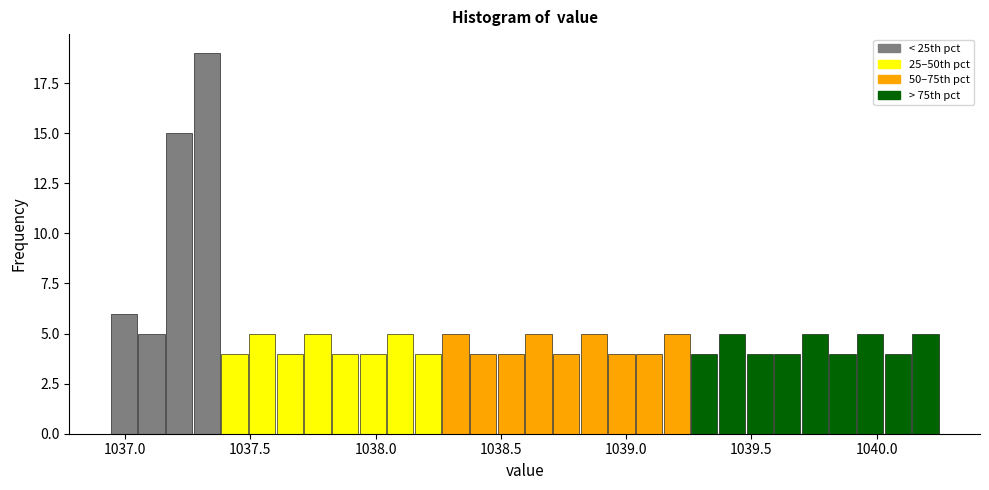

Around what value on the x-axis is the tallest bar? Give the approximate position of its centre, as read against the axis.

1037.35